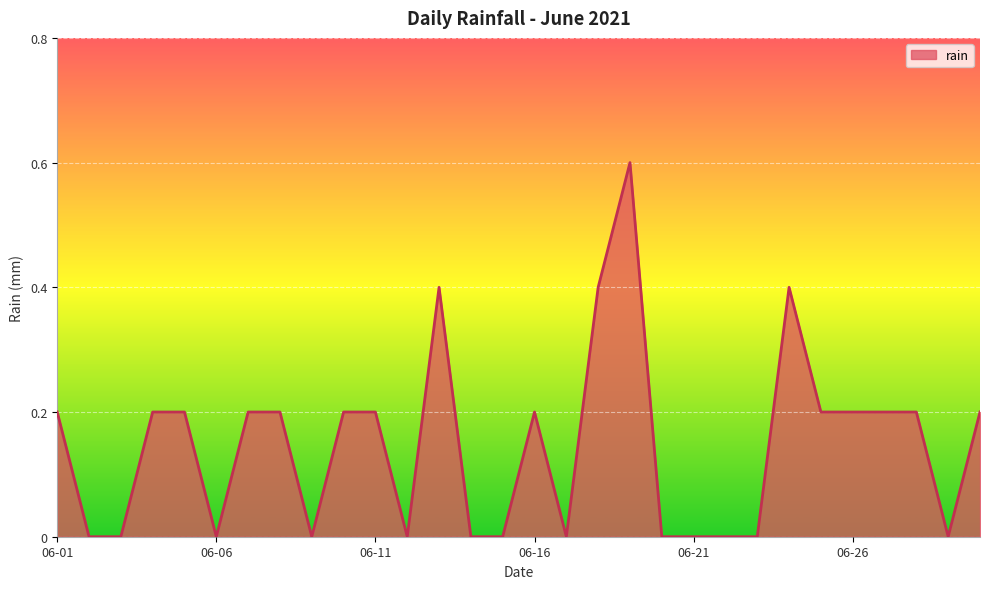

Count the values in the range 0 to 1.

30